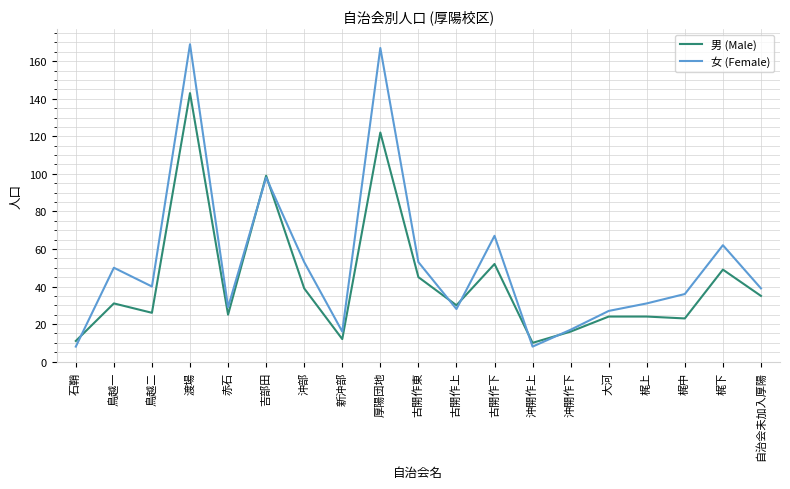

Which series has the largest total across all categories?

女 (Female)